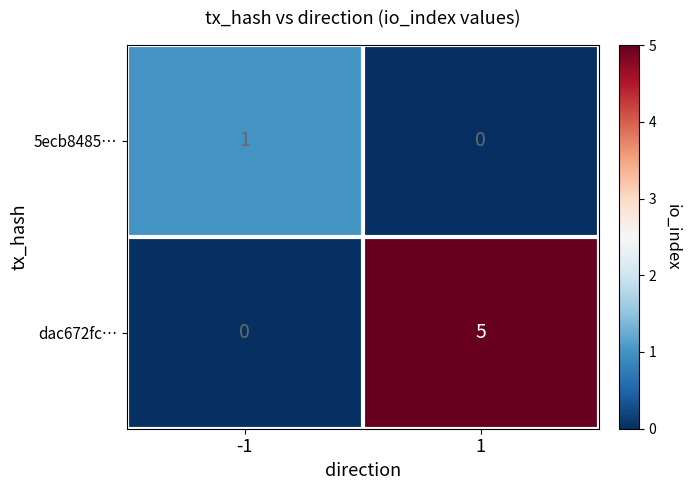

The value of dac672fc… at -1 is 3. True or false?

False